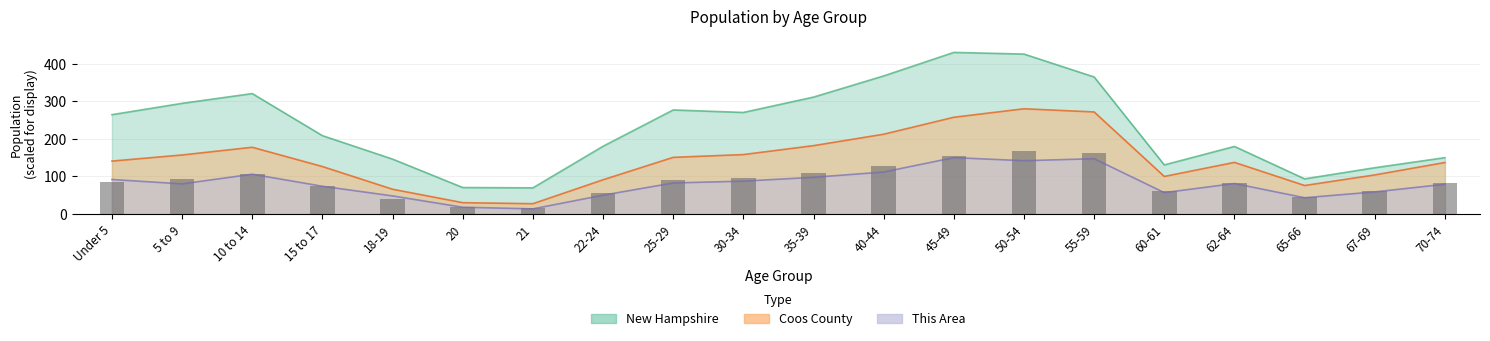

What is the value of the Coos County bar at the 13th from the left?

257.4